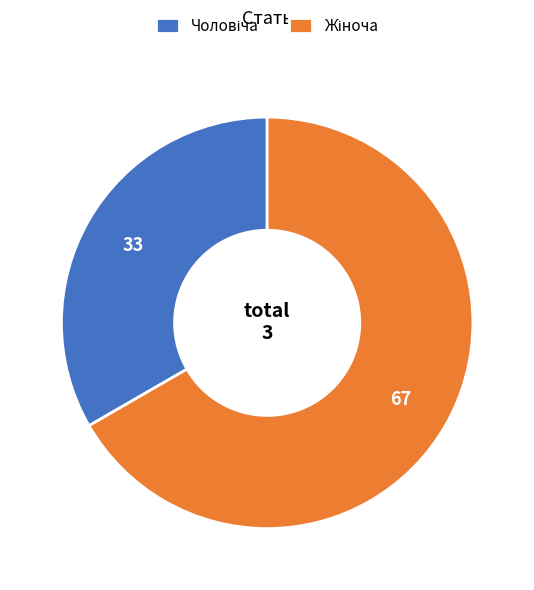

Count the number of slices in the pie.

2